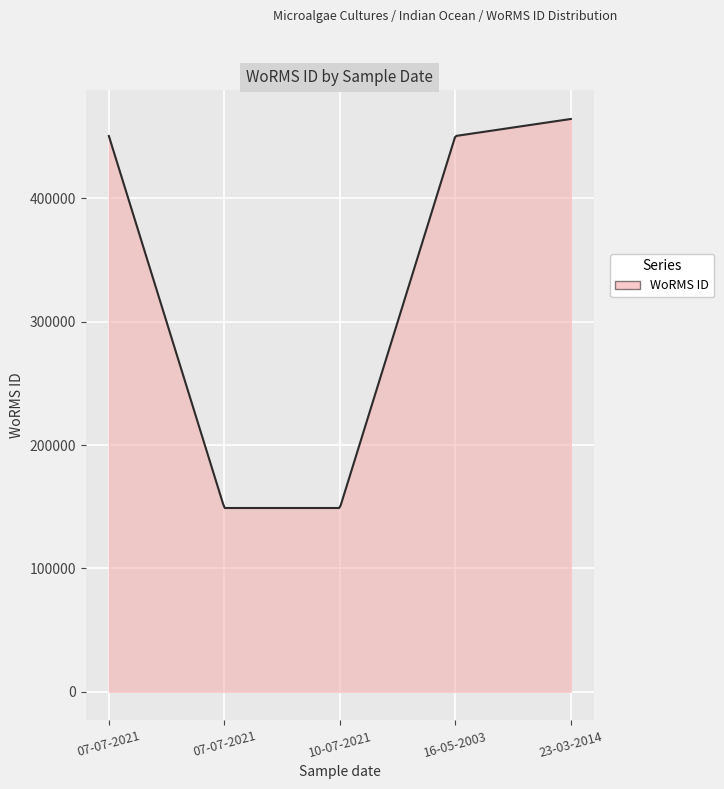

Does the chart have visible grid lines?

Yes